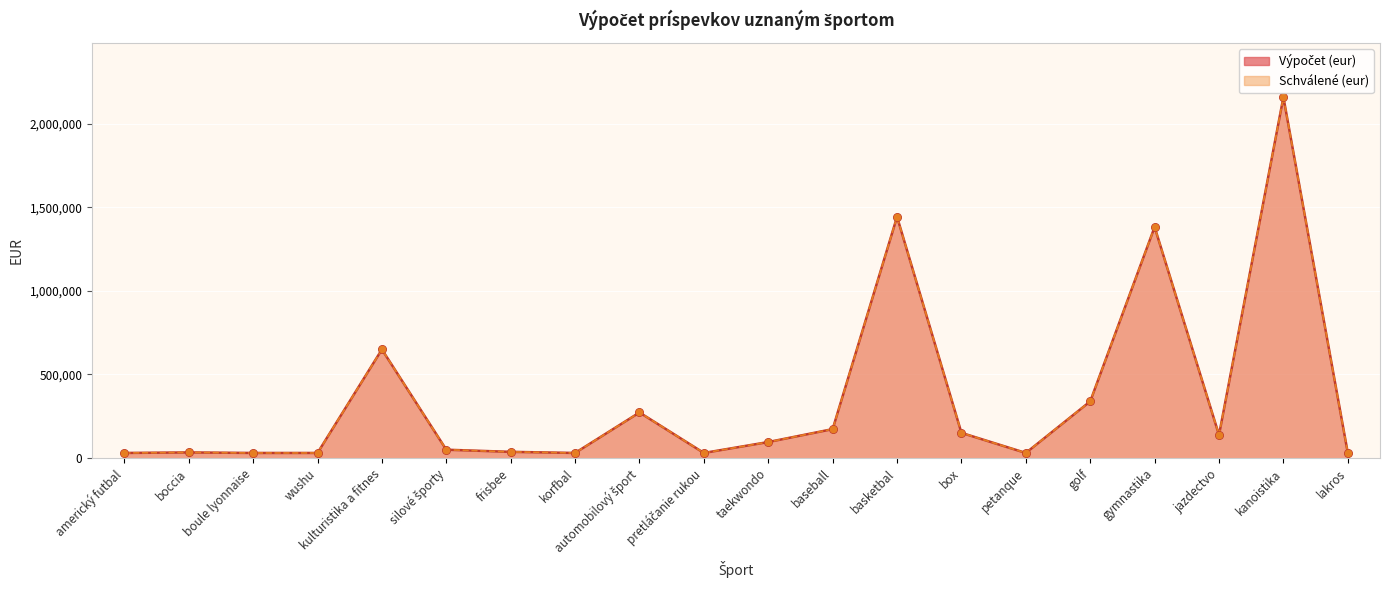

What are all the series names shown in the legend?

Výpočet (eur), Schválené (eur)